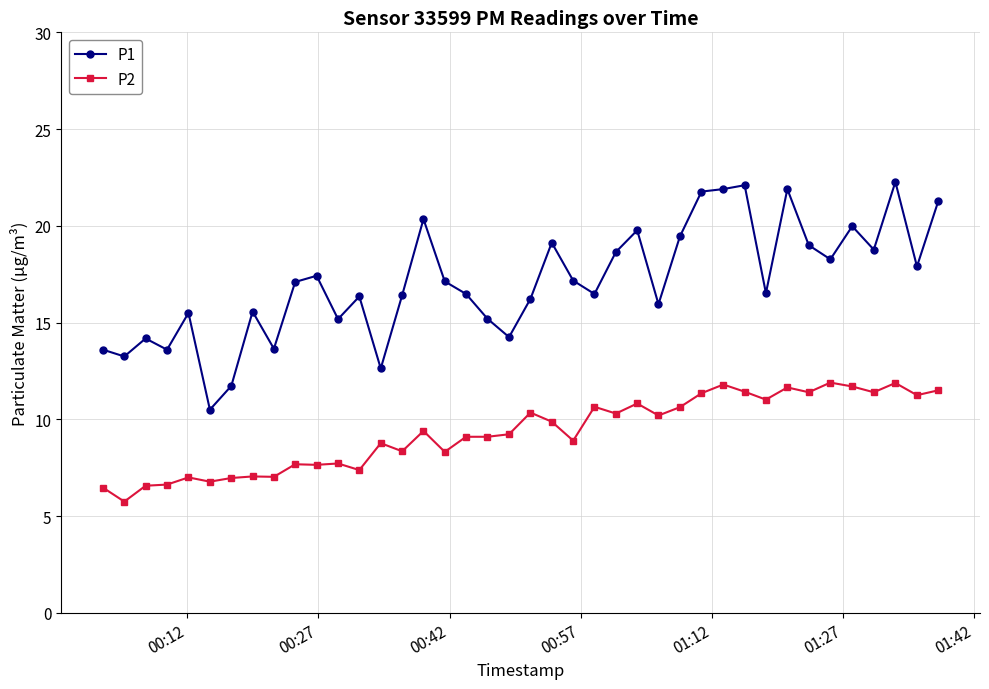

What is the average value of the P1 series?

17.1